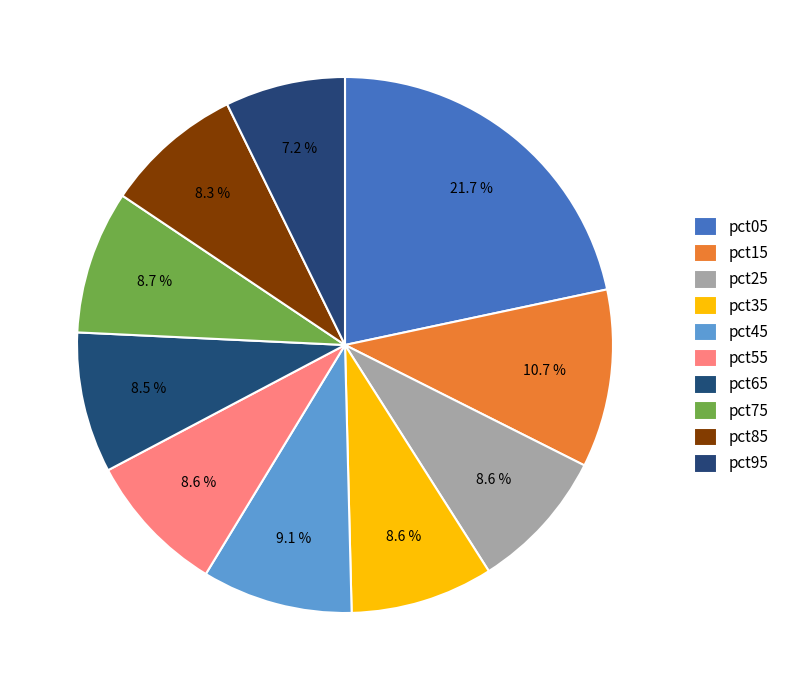

Which has a higher value, pct55 or pct35?

pct35